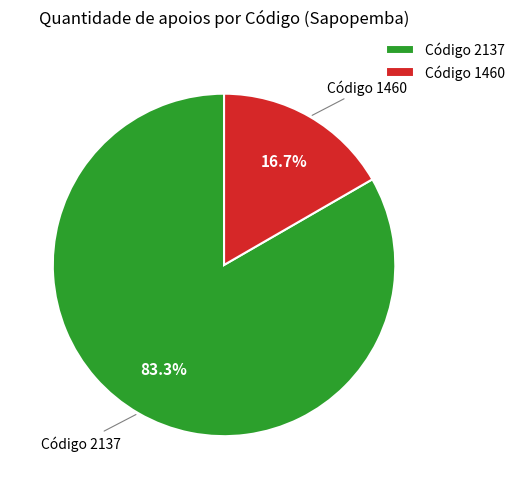

Rank the categories by value from lowest to highest.

Código 1460, Código 2137